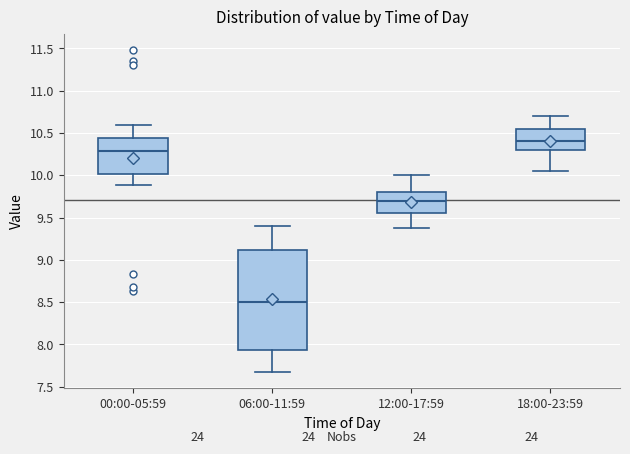

Where does the median line of the box for 06:00-11:59 sit on the y-axis? The values are not printed on the chart, so give them approximately, as read against the axis.

8.50